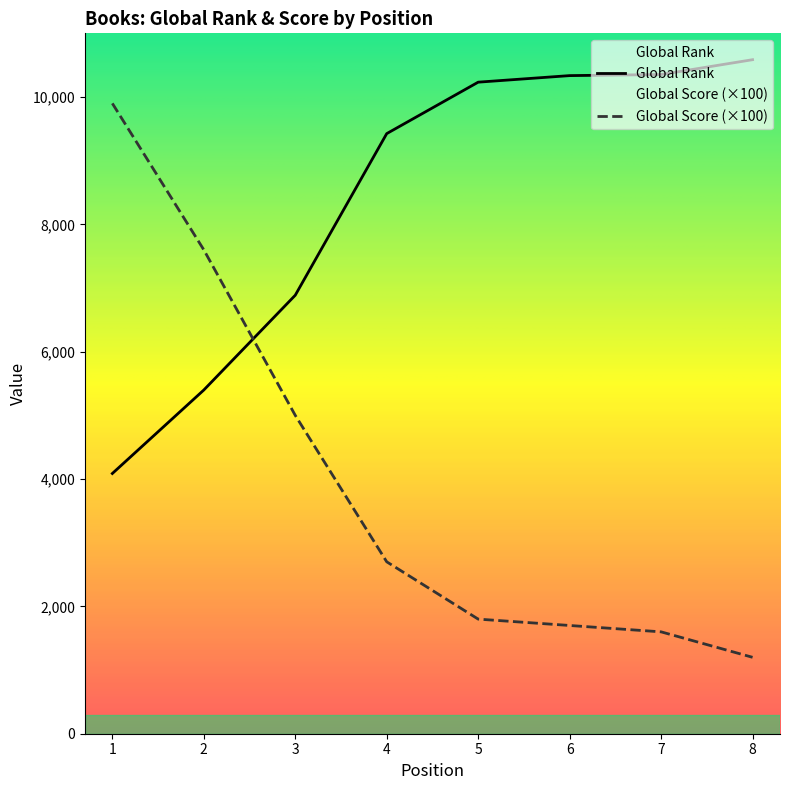

How many categories are shown in the chart?

8